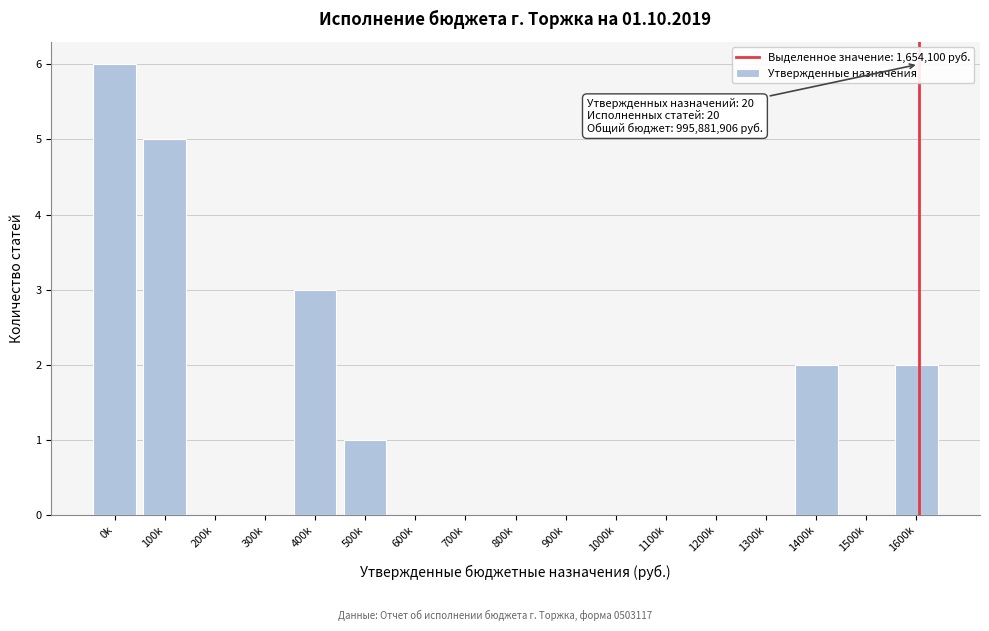

Reading right to left, extract all data points from this chart.

1600k=2	1500k=0	1400k=2	1300k=0	1200k=0	1100k=0	1000k=0	900k=0	800k=0	700k=0	600k=0	500k=1	400k=3	300k=0	200k=0	100k=5	0k=6